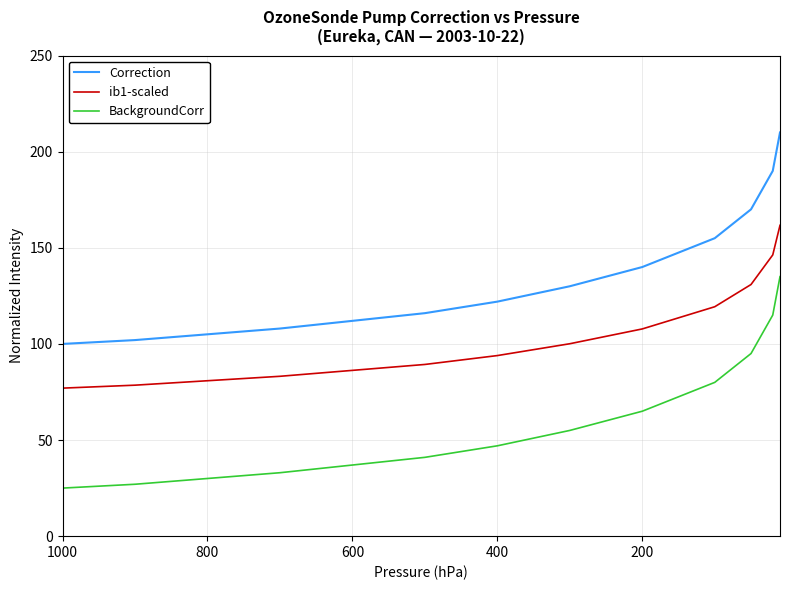

Rank the series by their average value, from lowest to highest.

BackgroundCorr, ib1-scaled, Correction